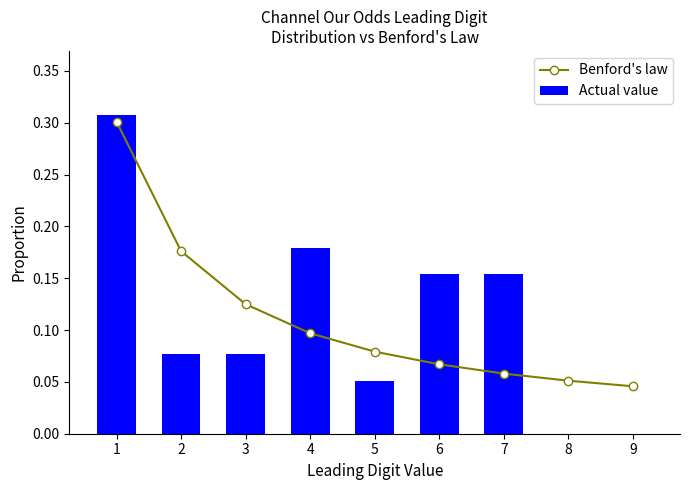

Which series has the largest range (max minus min)?

Actual value